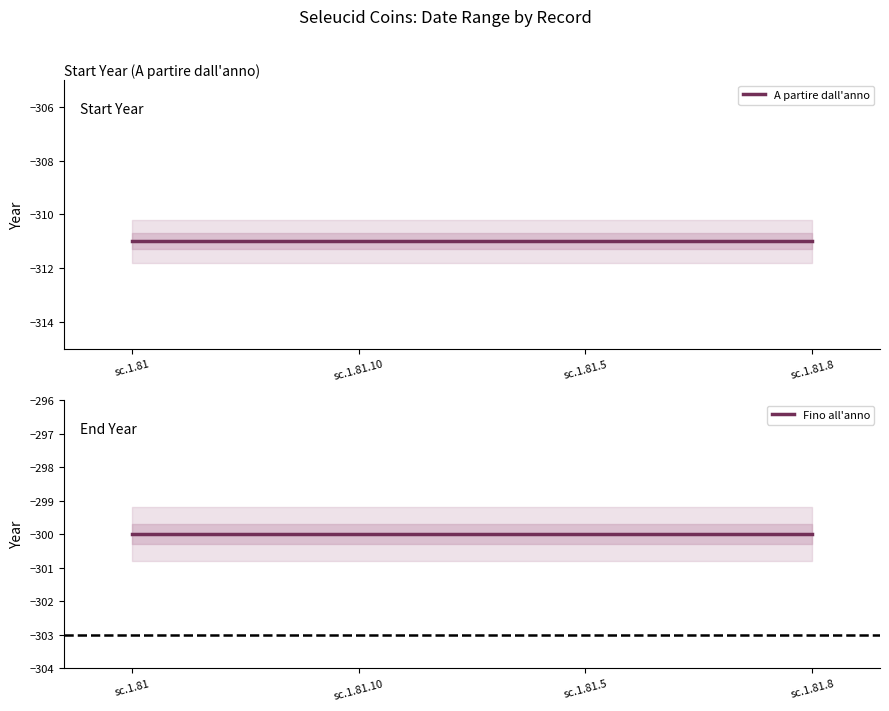

What is the value of the Fino all'anno point at the 2nd from the left?

-300